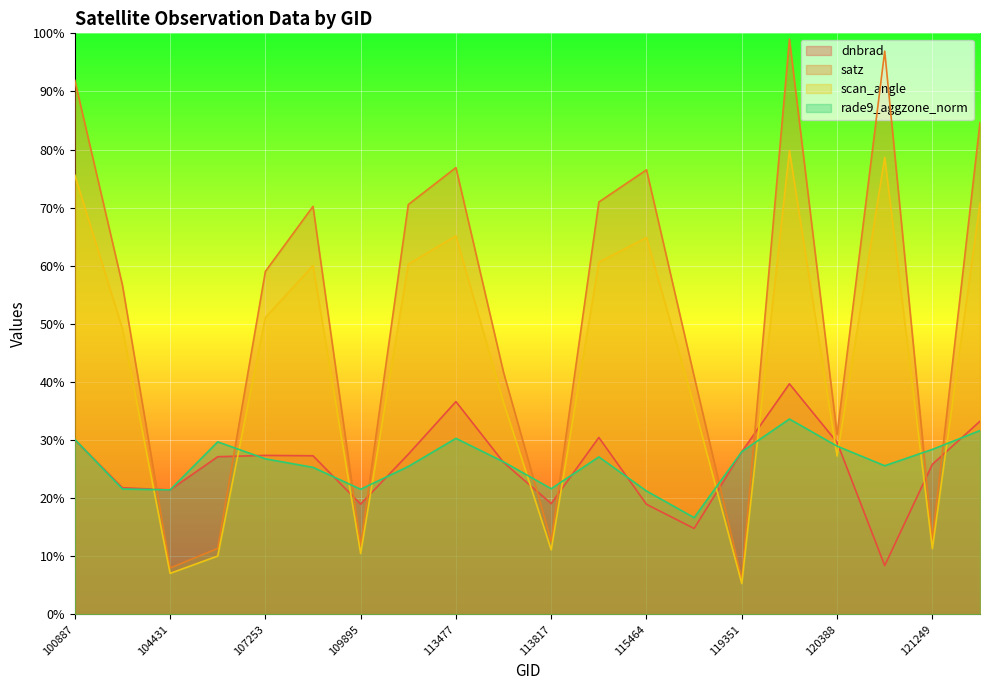

Which series has the largest total across all categories?

satz